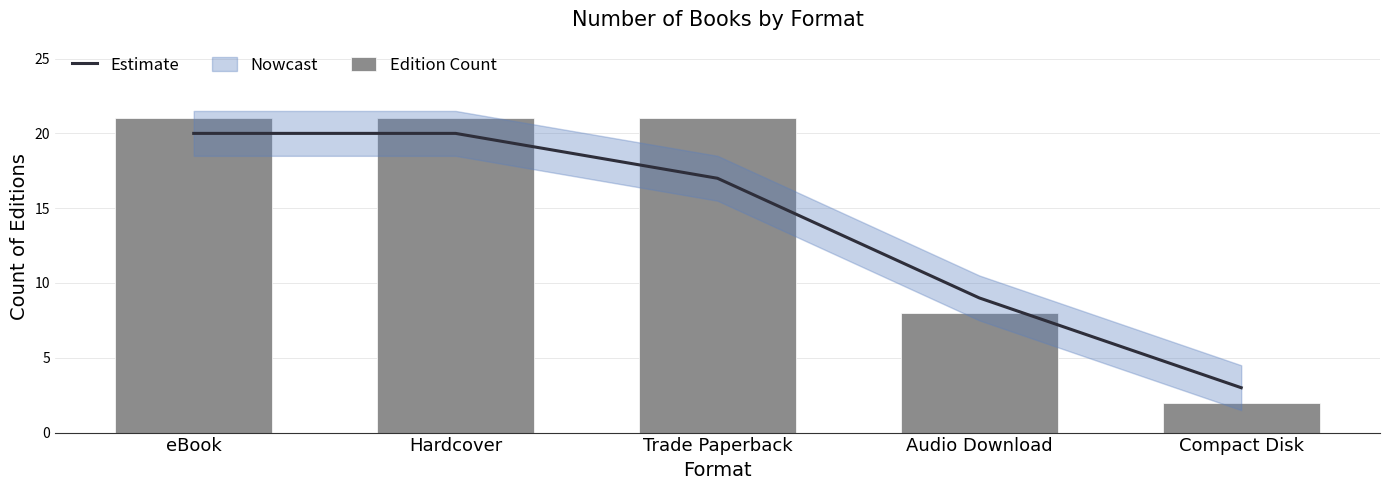

What is the highest value of the Estimate series?

20